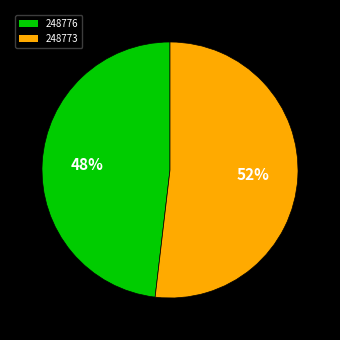

Is 248773 the majority of the pie?

Yes